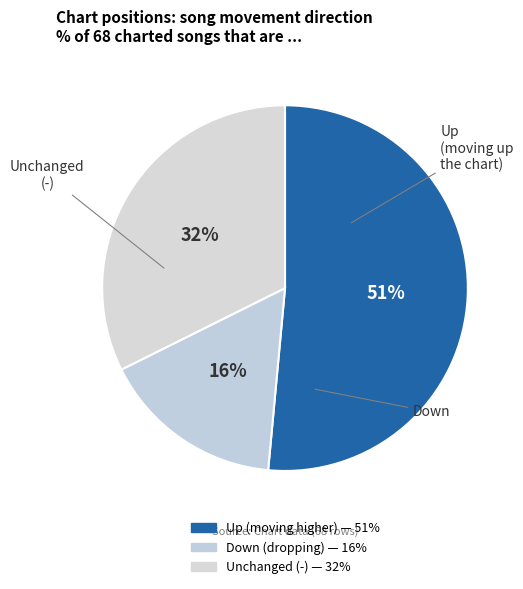

How many segments does this pie chart have?

3